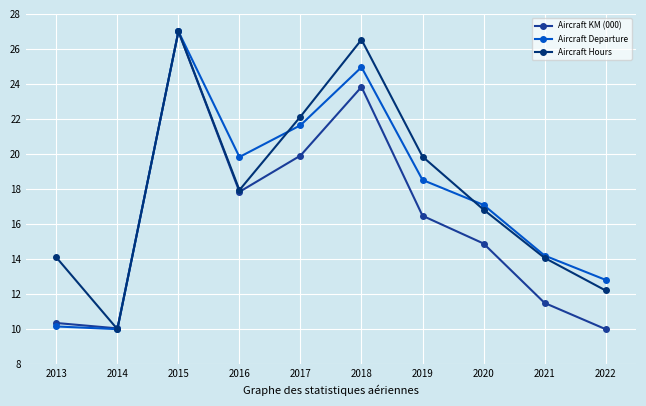

Is the value of Aircraft KM (000) at 2013 greater than the value of Aircraft Hours at 2017?

No